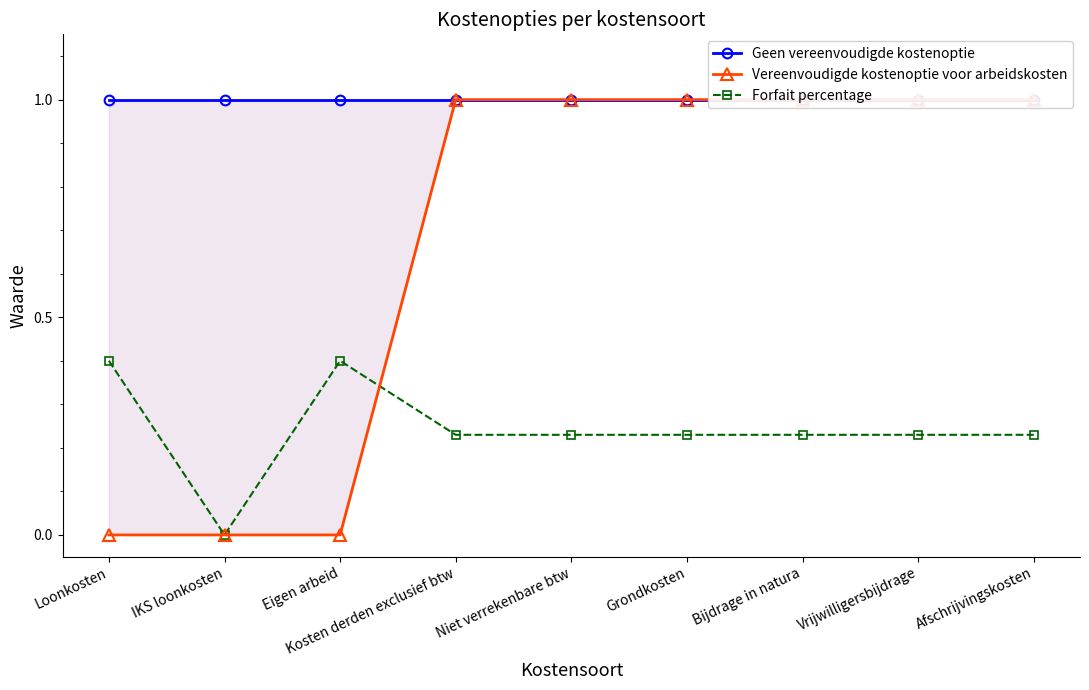

What is the total value across all series at IKS loonkosten?

1.0